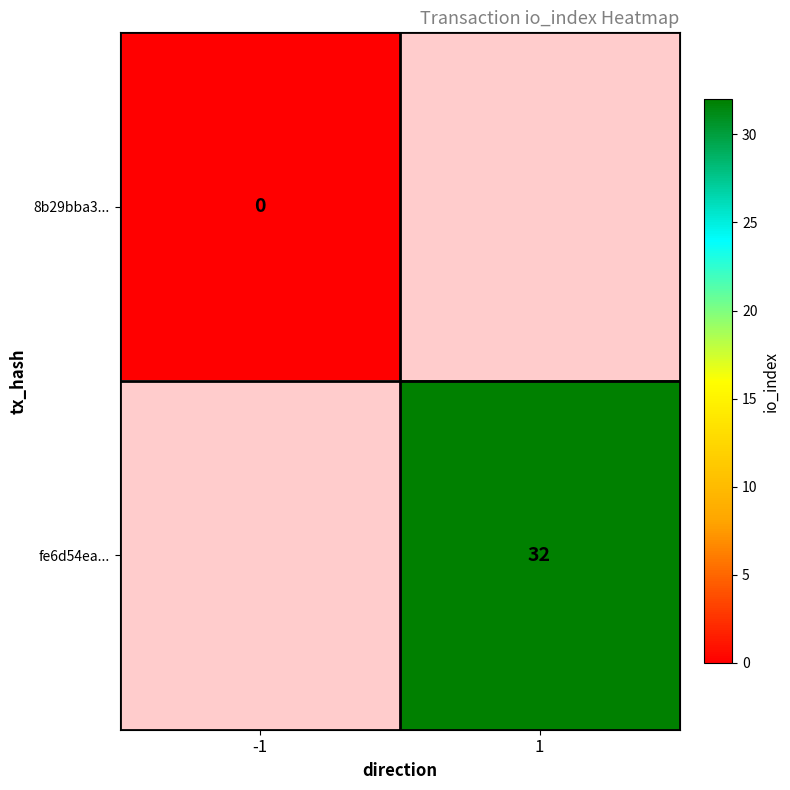

True or false: fe6d54ea... has a value of 32 at 1.

True